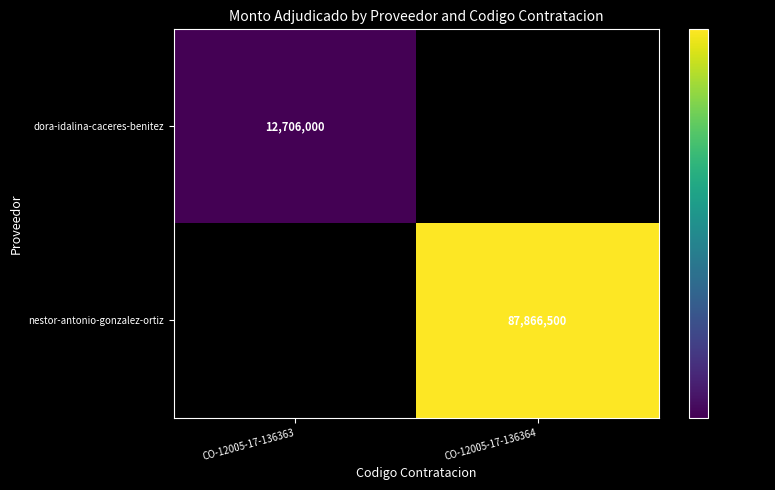

Is it true that dora-idalina-caceres-benitez equals 17076289 at CO-12005-17-136363?

False